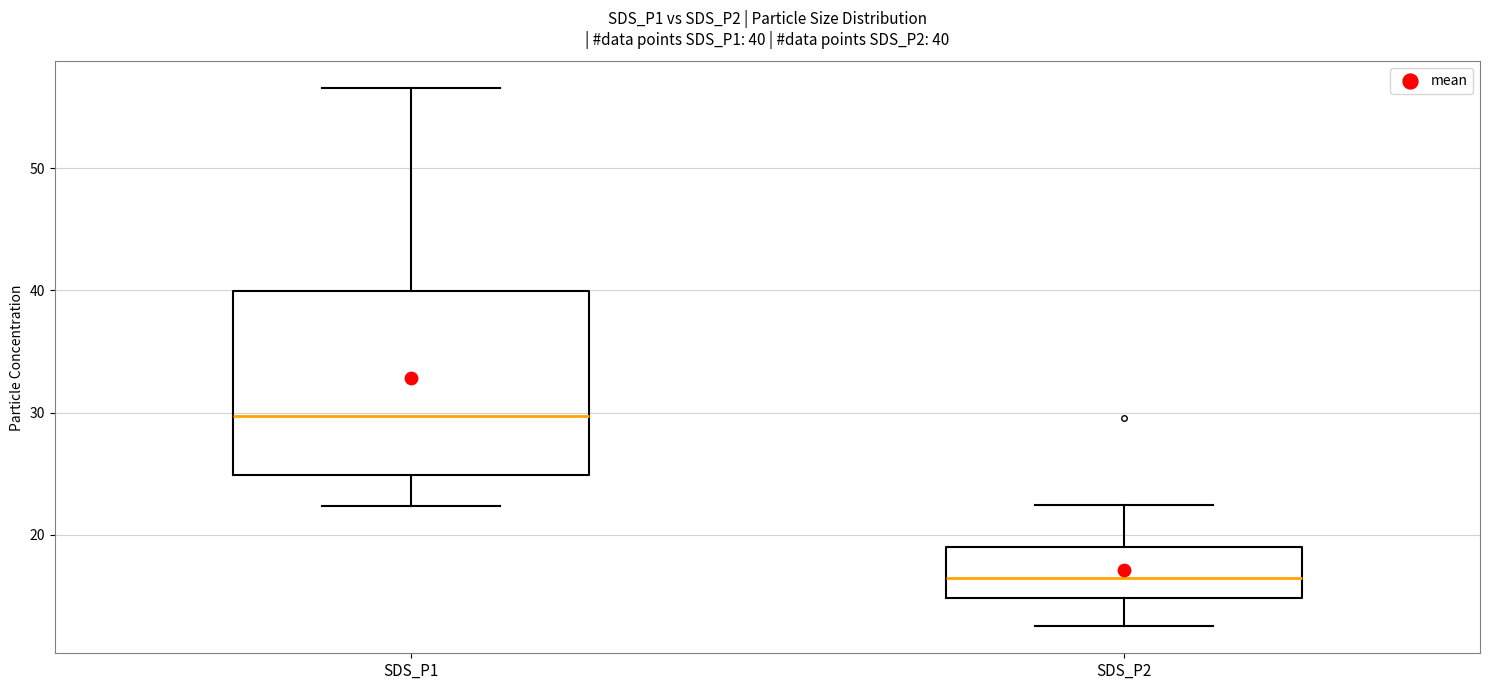

Which box has the lowest median line?

SDS_P2